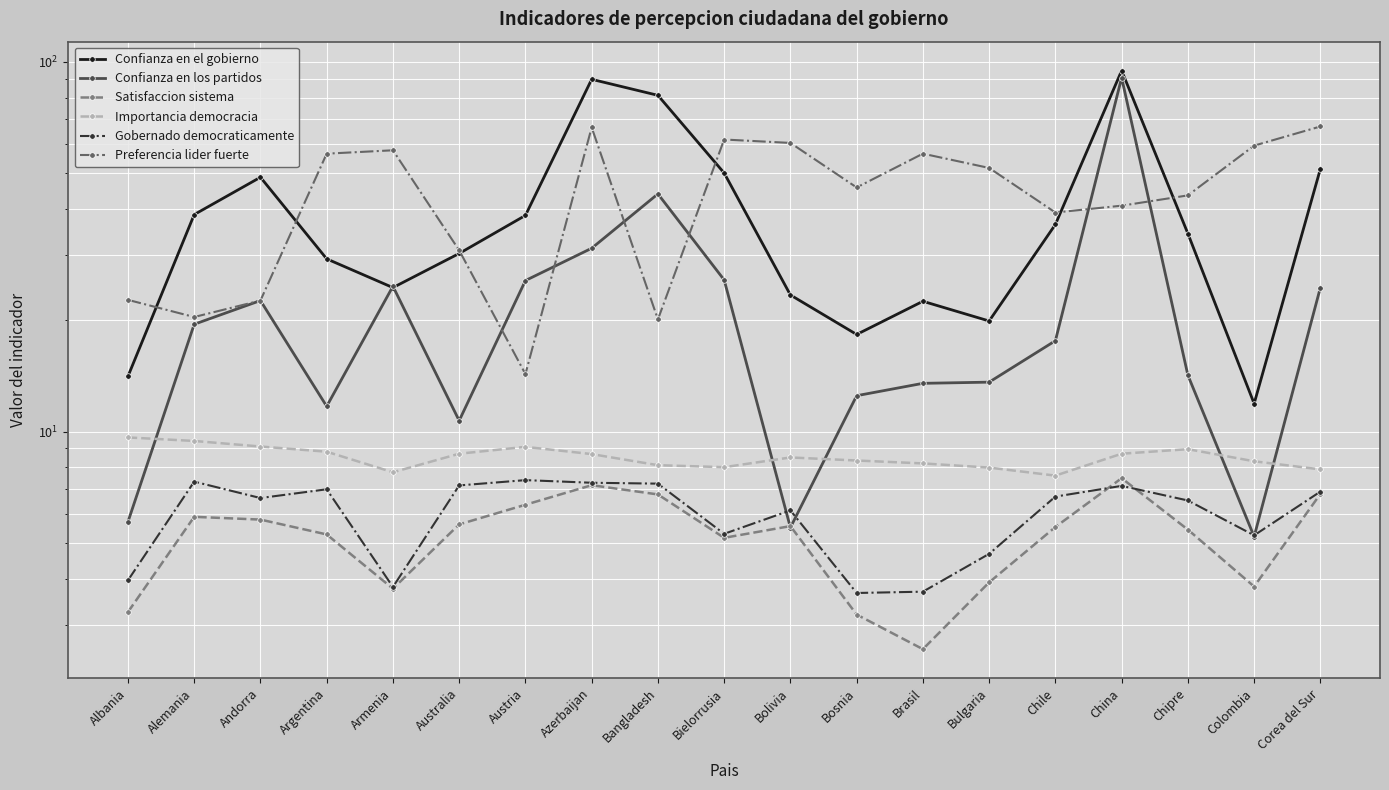

What is the value of the Confianza en el gobierno point at the 10th from the left?

50.0